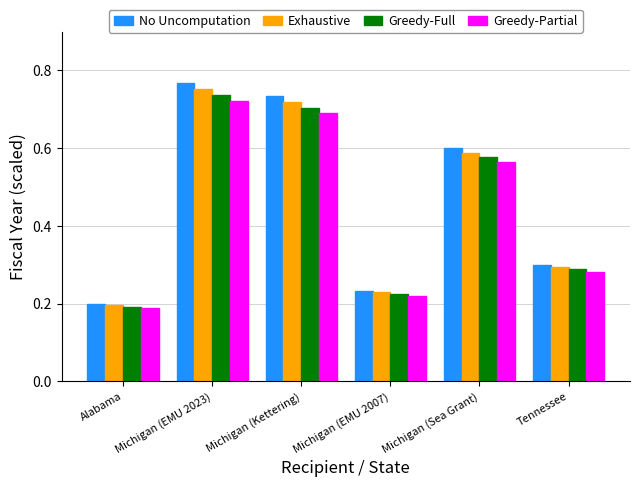

What is the total value across all series at Michigan (EMU 2007)?

0.9